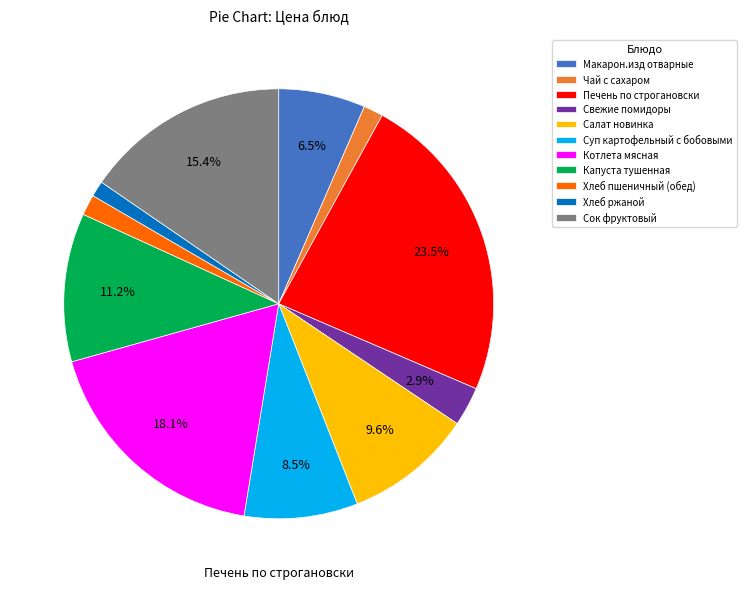

Which category has the biggest portion of the pie?

Печень по строгановски